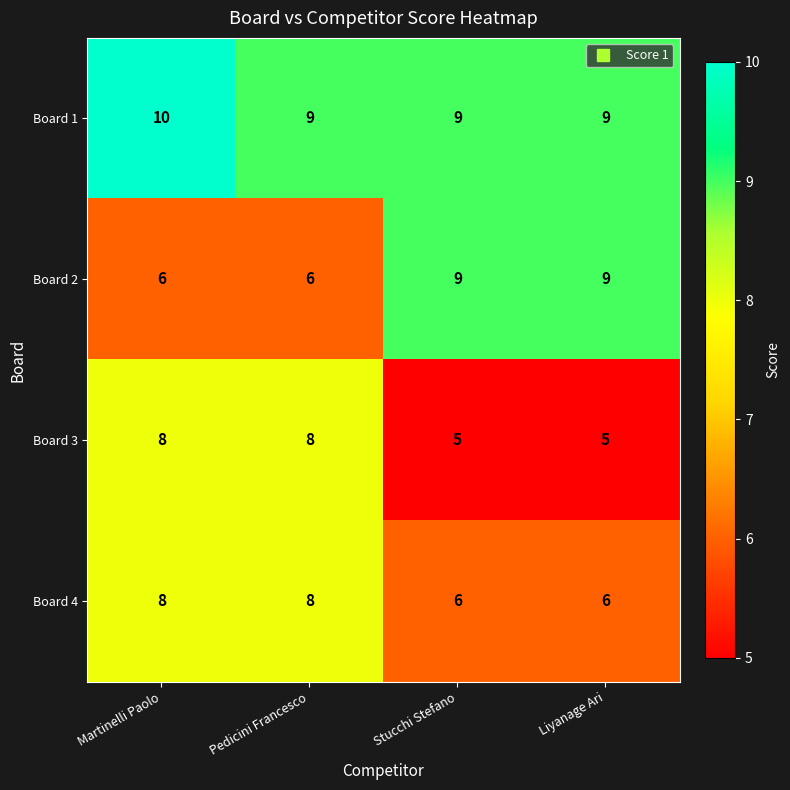

What is the average value of the Board 1 series?

9